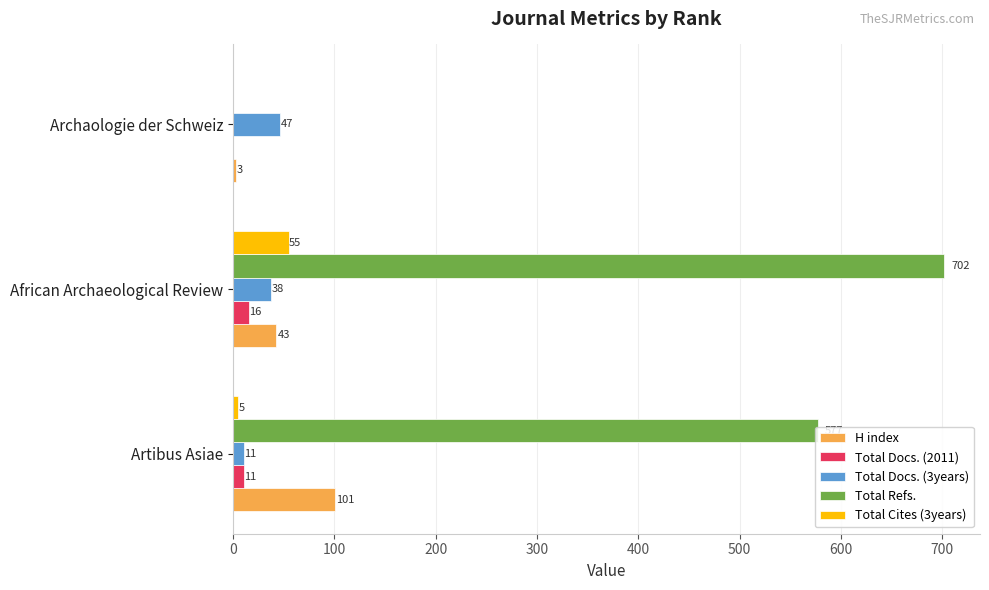

Is it true that Total Docs. (3years) equals 38 at African Archaeological Review?

True